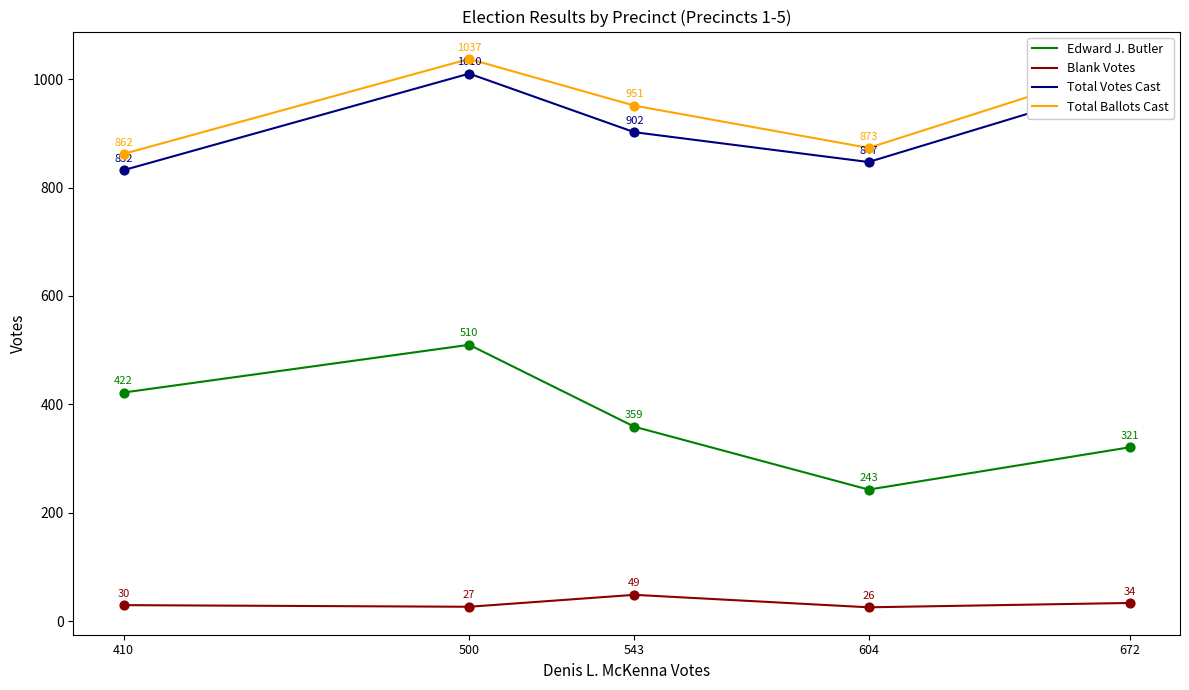

At how many categories does at least one series exceed 236?

5